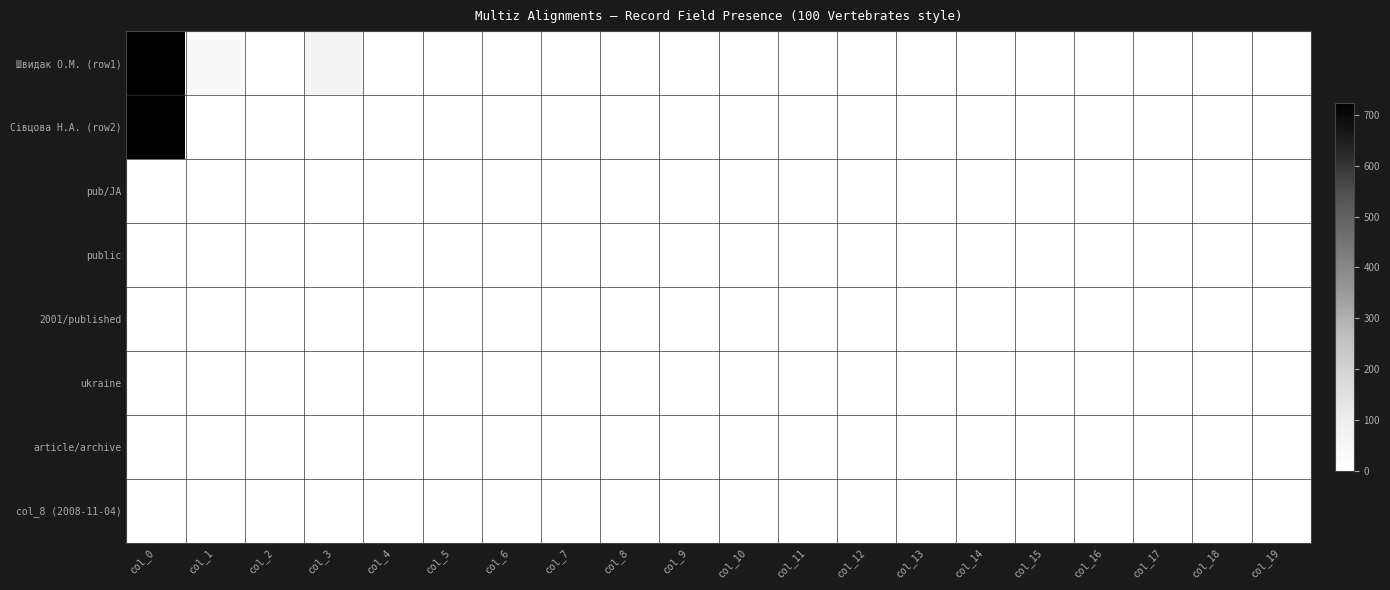

Reading right to left, extract all data points from this chart.

Швидак О.М. (row1): col_19=0	col_18=0	col_17=0	col_16=0	col_15=0	col_14=0	col_13=1	col_12=0	col_11=0	col_10=1	col_9=1	col_8=1	col_7=1	col_6=1	col_5=0	col_4=0	col_3=64	col_2=1	col_1=36	col_0=724
Сівцова Н.А. (row2): col_19=0	col_18=0	col_17=0	col_16=0	col_15=0	col_14=0	col_13=0	col_12=0	col_11=0	col_10=0	col_9=0	col_8=0	col_7=0	col_6=0	col_5=0	col_4=0	col_3=0	col_2=0	col_1=0	col_0=724
pub/JA: col_19=0	col_18=0	col_17=0	col_16=0	col_15=0	col_14=0	col_13=0	col_12=0	col_11=0	col_10=0	col_9=0	col_8=0	col_7=0	col_6=0	col_5=0	col_4=0	col_3=0	col_2=0	col_1=1	col_0=1
public: col_19=0	col_18=0	col_17=0	col_16=0	col_15=0	col_14=0	col_13=0	col_12=0	col_11=0	col_10=0	col_9=0	col_8=0	col_7=0	col_6=0	col_5=0	col_4=0	col_3=0	col_2=0	col_1=0	col_0=1
2001/published: col_19=0	col_18=0	col_17=0	col_16=0	col_15=0	col_14=0	col_13=0	col_12=0	col_11=0	col_10=0	col_9=0	col_8=0	col_7=0	col_6=0	col_5=0	col_4=0	col_3=0	col_2=0	col_1=0	col_0=1
ukraine: col_19=0	col_18=0	col_17=0	col_16=0	col_15=0	col_14=0	col_13=0	col_12=0	col_11=0	col_10=0	col_9=0	col_8=0	col_7=0	col_6=0	col_5=0	col_4=0	col_3=0	col_2=0	col_1=0	col_0=1
article/archive: col_19=0	col_18=0	col_17=0	col_16=0	col_15=0	col_14=0	col_13=0	col_12=0	col_11=0	col_10=0	col_9=0	col_8=0	col_7=0	col_6=0	col_5=0	col_4=0	col_3=0	col_2=1	col_1=0	col_0=1
col_8 (2008-11-04): col_19=0	col_18=0	col_17=0	col_16=0	col_15=0	col_14=0	col_13=0	col_12=0	col_11=0	col_10=0	col_9=0	col_8=1	col_7=0	col_6=0	col_5=0	col_4=0	col_3=0	col_2=0	col_1=0	col_0=1